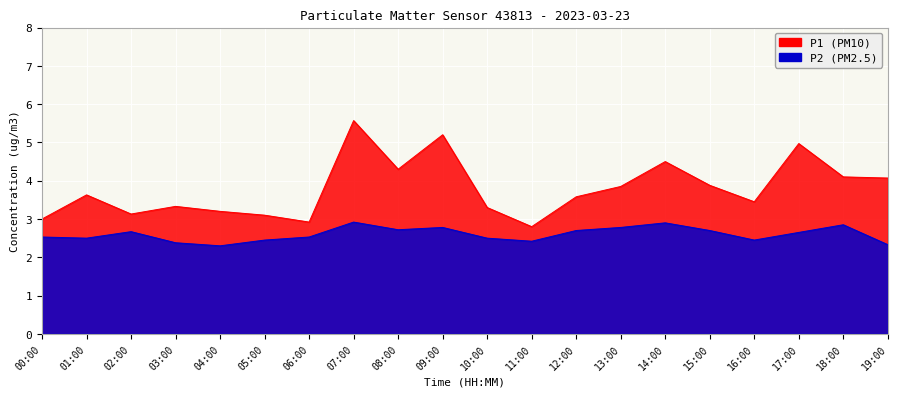

Reading left to right, what are all the values shown in this chart?

P1: 3.0	3.6	3.1	3.3	3.2	3.1	2.9	5.6	4.3	5.2	3.3	2.8	3.6	3.9	4.5	3.9	3.5	5.0	4.1	4.1
P2: 2.5	2.5	2.7	2.4	2.3	2.5	2.5	2.9	2.7	2.8	2.5	2.4	2.7	2.8	2.9	2.7	2.5	2.6	2.9	2.3